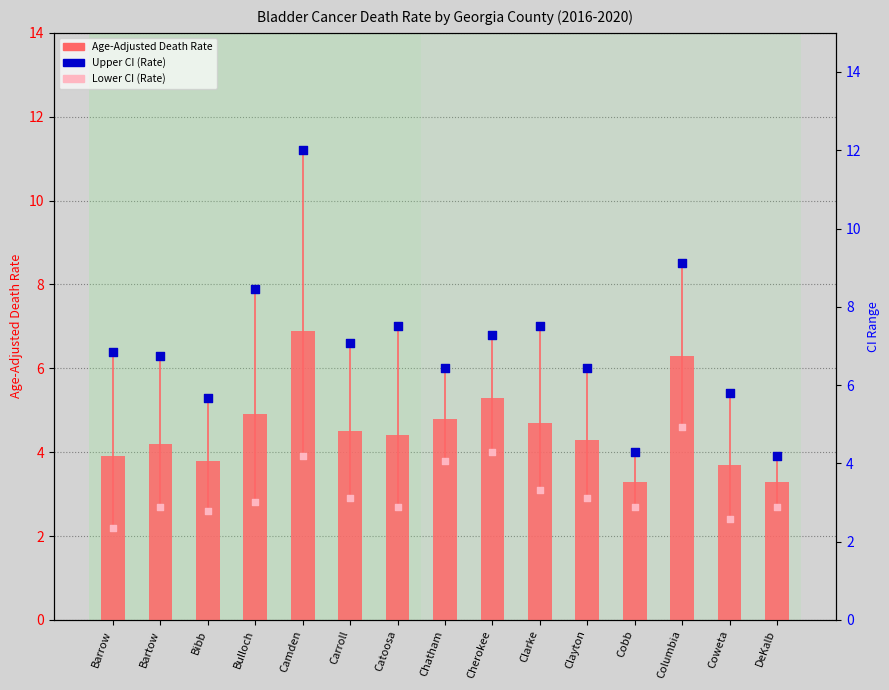

Which series has the widest spread of Y values?

Upper CI